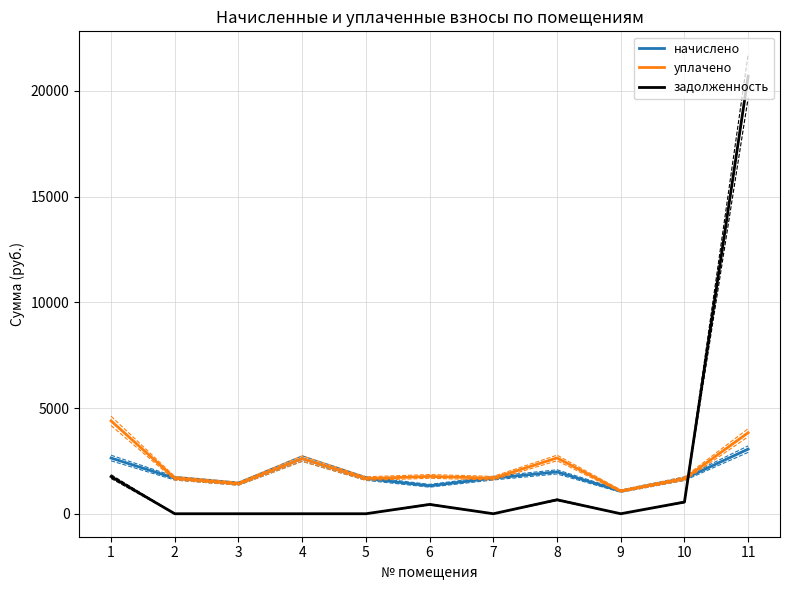

Reading left to right, transcribe all the data shown in this chart.

начислено: 1=2635.9	2=1679.0	3=1422.4	4=2610.2	5=1664.4	6=1323.4	7=1682.7	8=1979.6	9=1070.5	10=1657.0	11=3057.4
уплачено: 1=4393.1	2=1679.0	3=1422.4	4=2610.2	5=1664.4	6=1765.5	7=1682.7	8=2639.5	9=1073.7	10=1657.0	11=3832.4
задолженность: 1=1757.2	2=0.0	3=0.0	4=0.0	5=0.0	6=441.1	7=0.0	8=659.9	9=0.0	10=552.3	11=20696.6